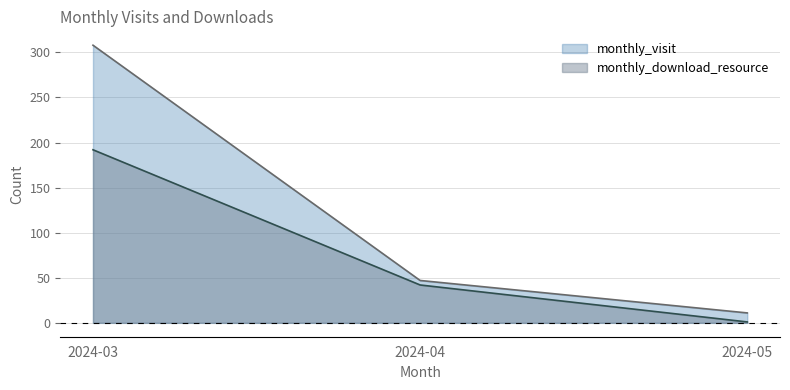

What is the total value across all series at 2024-05?

12